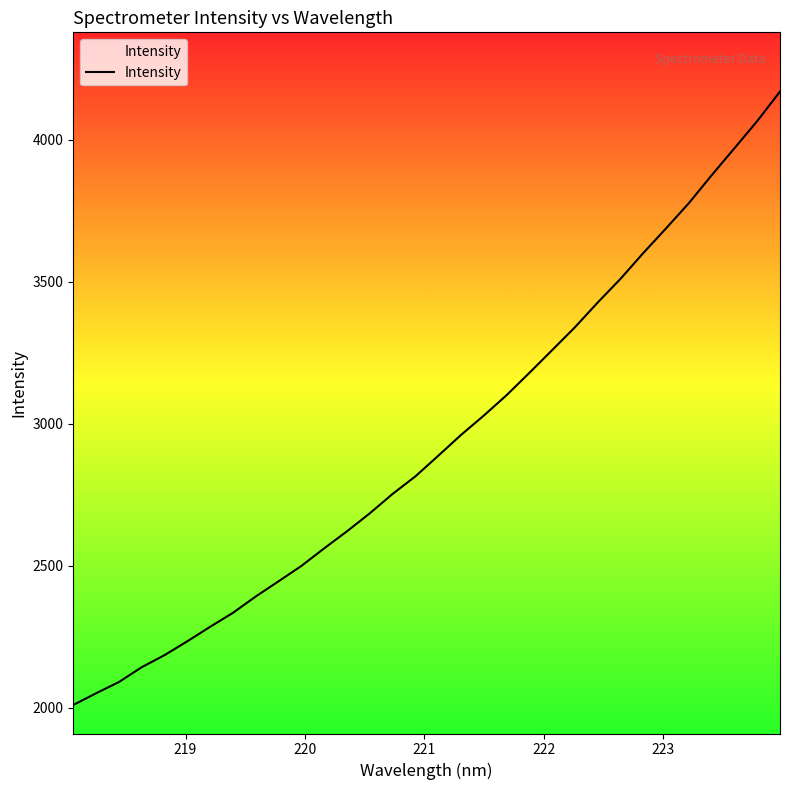

What is the difference between the maximum and minimum values?

2160.2